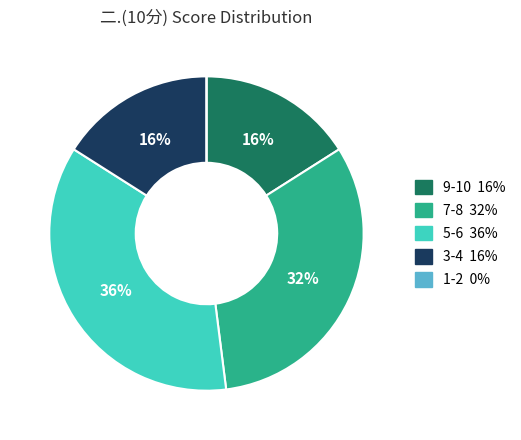

To the nearest percent, what is the average slice percentage?

20%